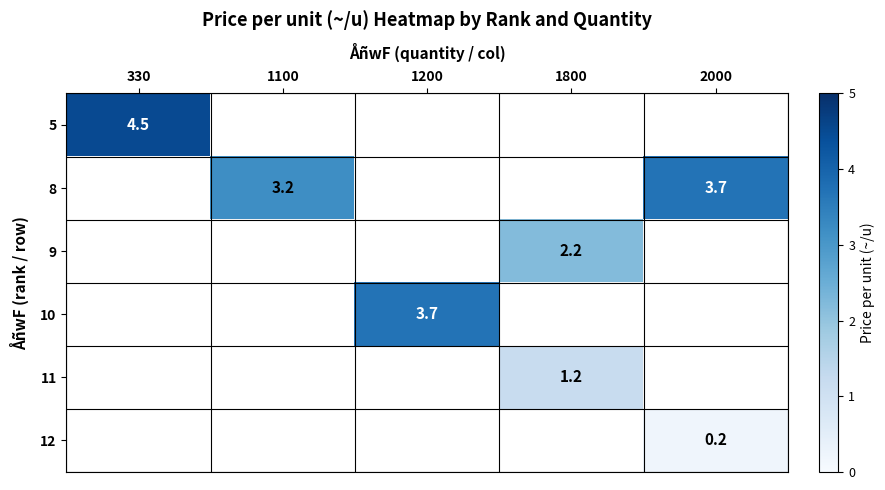

Is it true that 9 equals 3.5 at 1800?

False